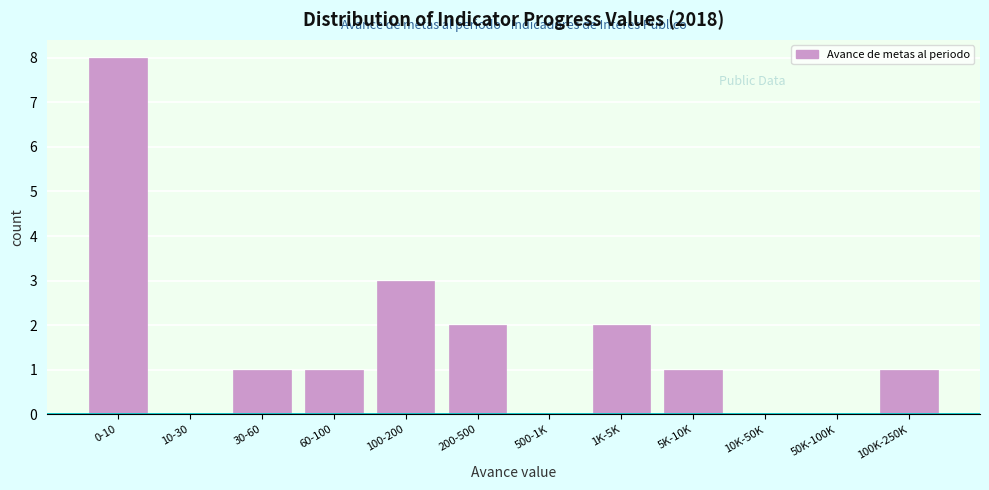

Reading left to right, transcribe all the data shown in this chart.

0-10=8	10-30=0	30-60=1	60-100=1	100-200=3	200-500=2	500-1K=0	1K-5K=2	5K-10K=1	10K-50K=0	50K-100K=0	100K-250K=1